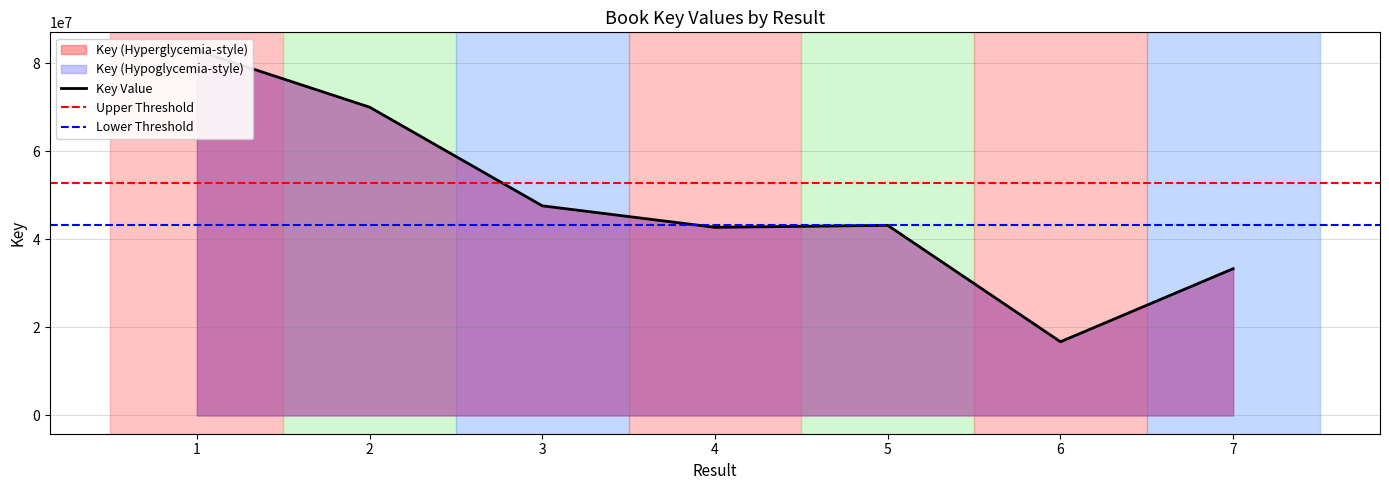

True or false: the data shows 29974334 at .

False